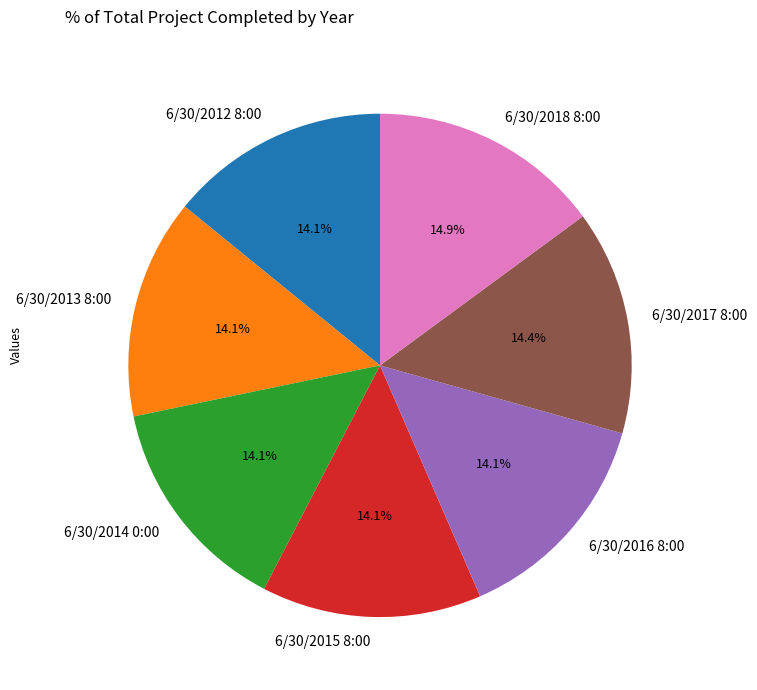

Is there any slice that represents more than half of the pie?

No